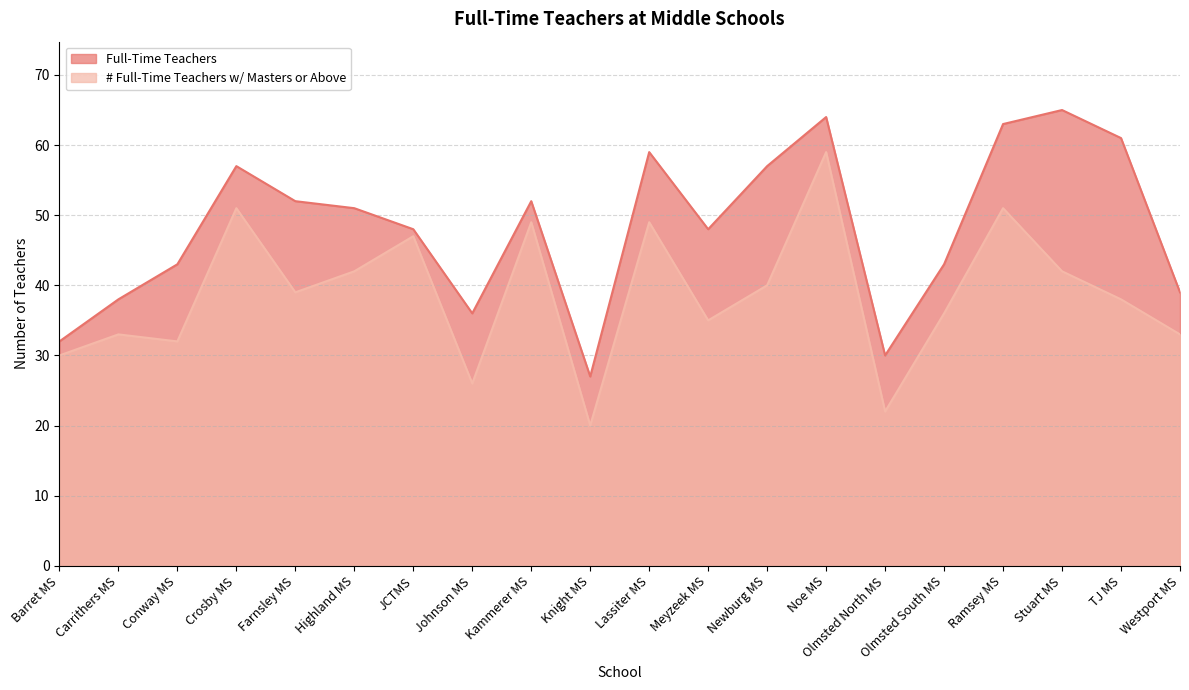

What is the total value across all series at Carrithers MS?

71